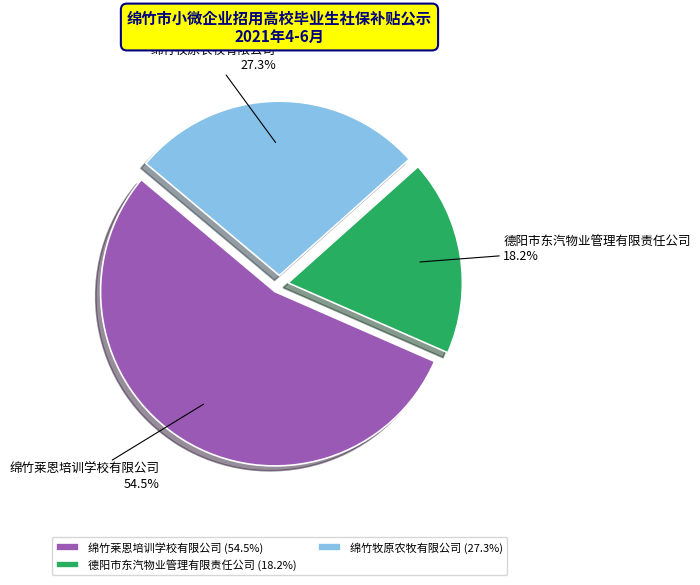

Approximately how many times larger is the value at 绵竹牧原农牧有限公司 compared to 绵竹莱恩培训学校有限公司?

0.5